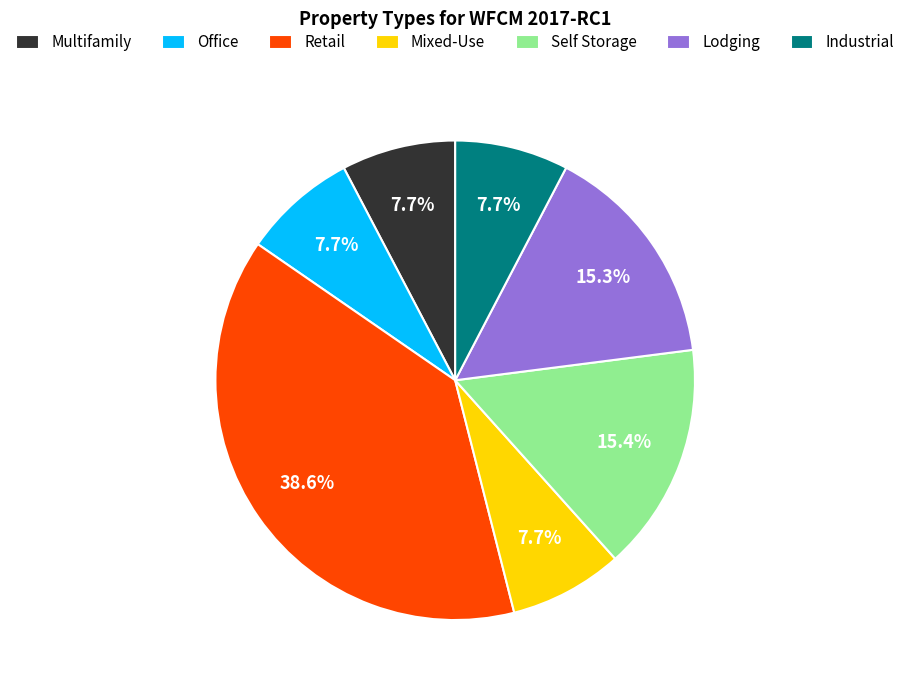

Is the sum of Multifamily and Office greater than half?

No